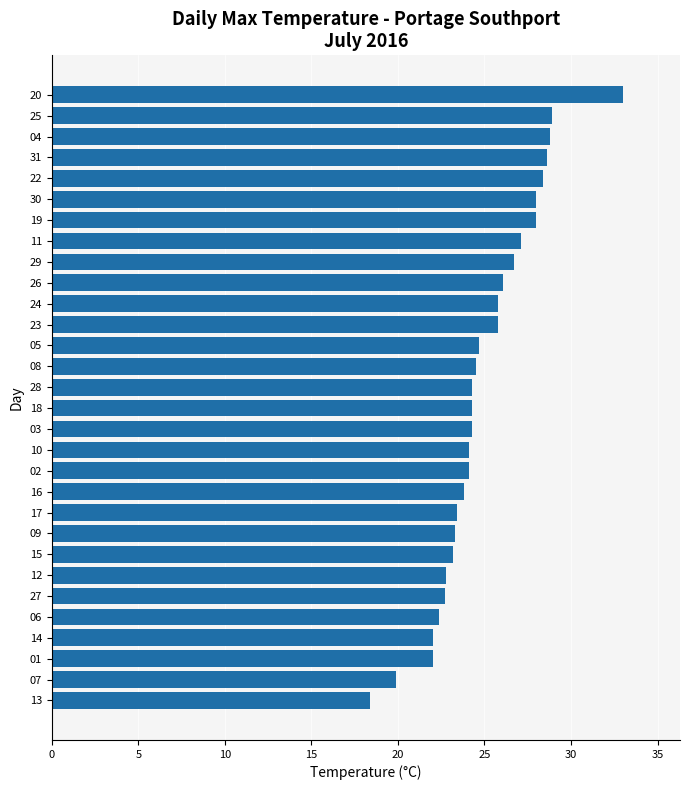

How many data points does each series have?

30